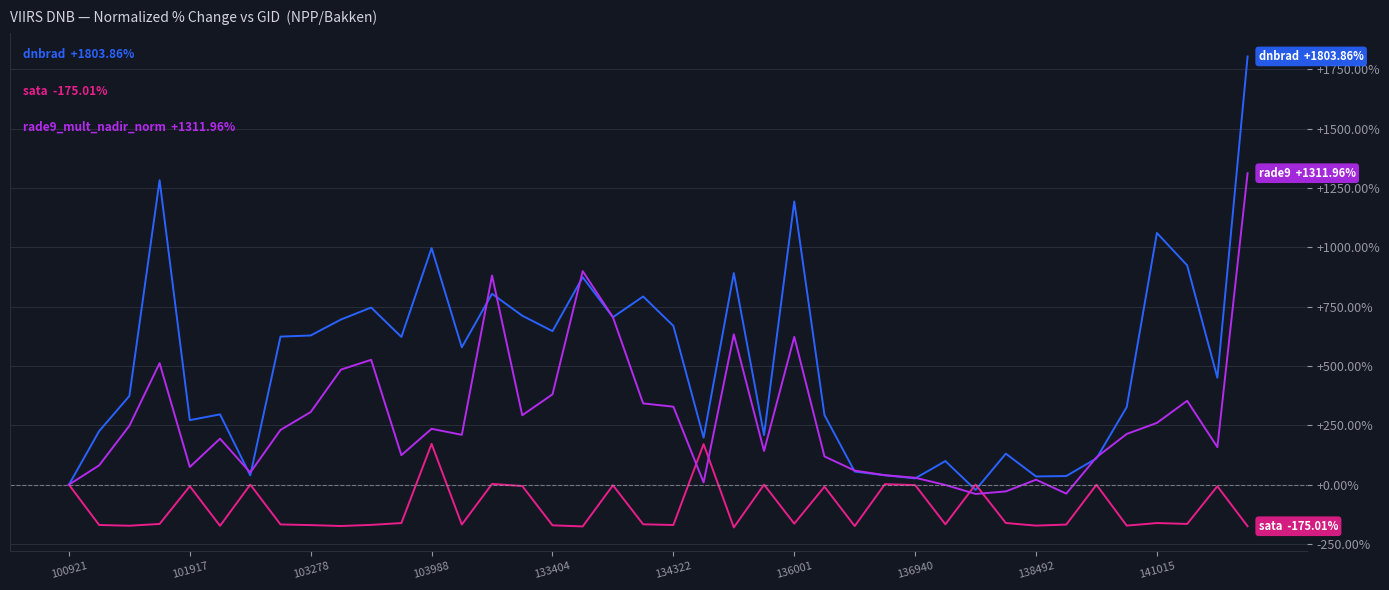

What is the greatest value displayed?

1803.9